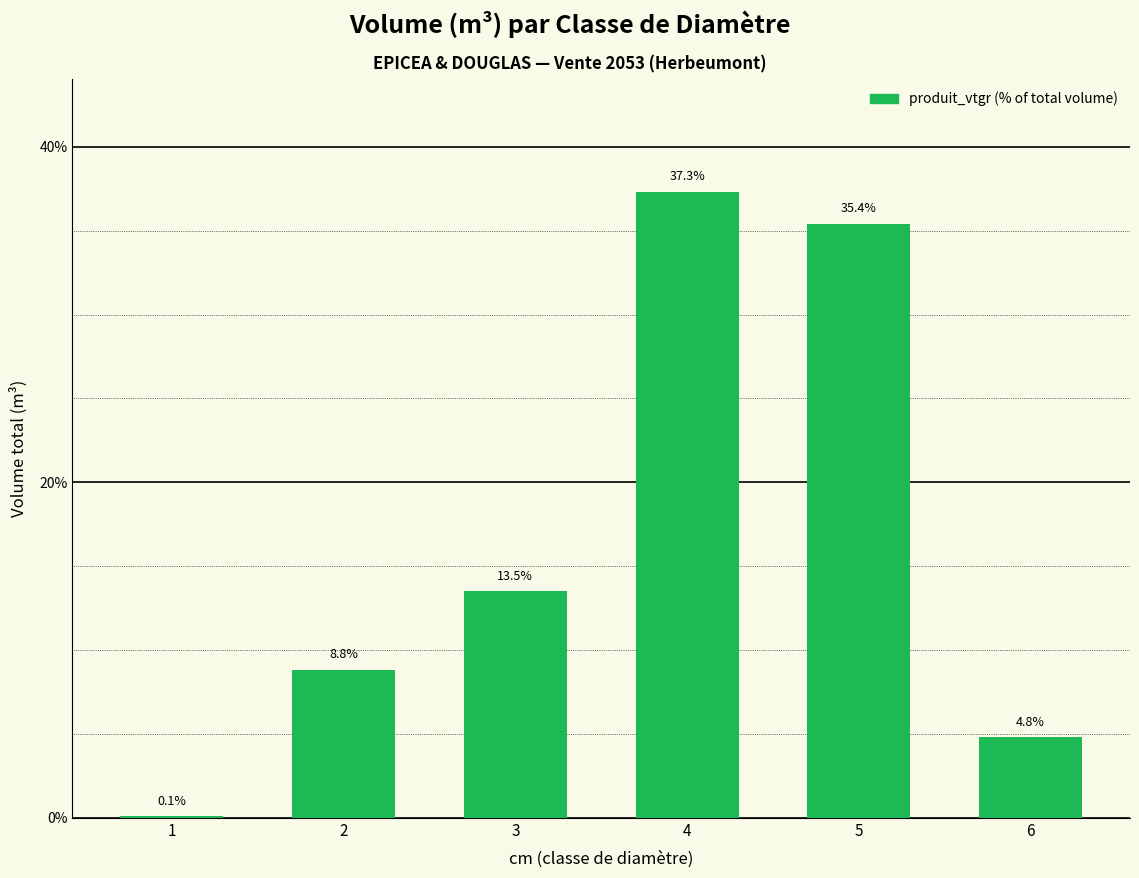

What is the change in value from 3 to 4?

+23.8